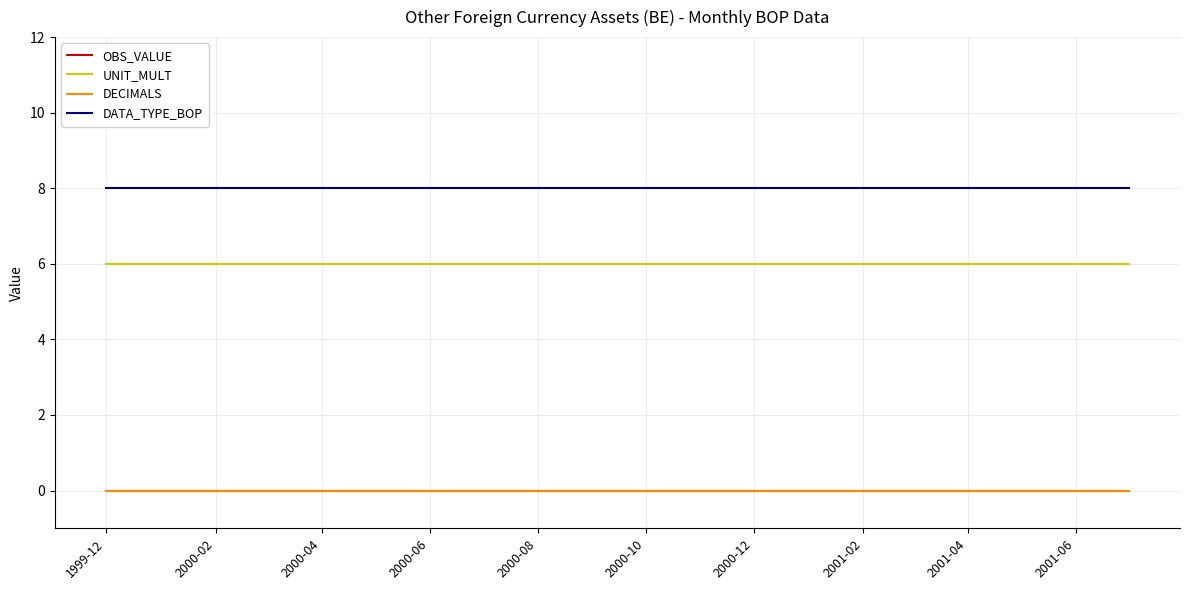

Does the chart have visible grid lines?

Yes